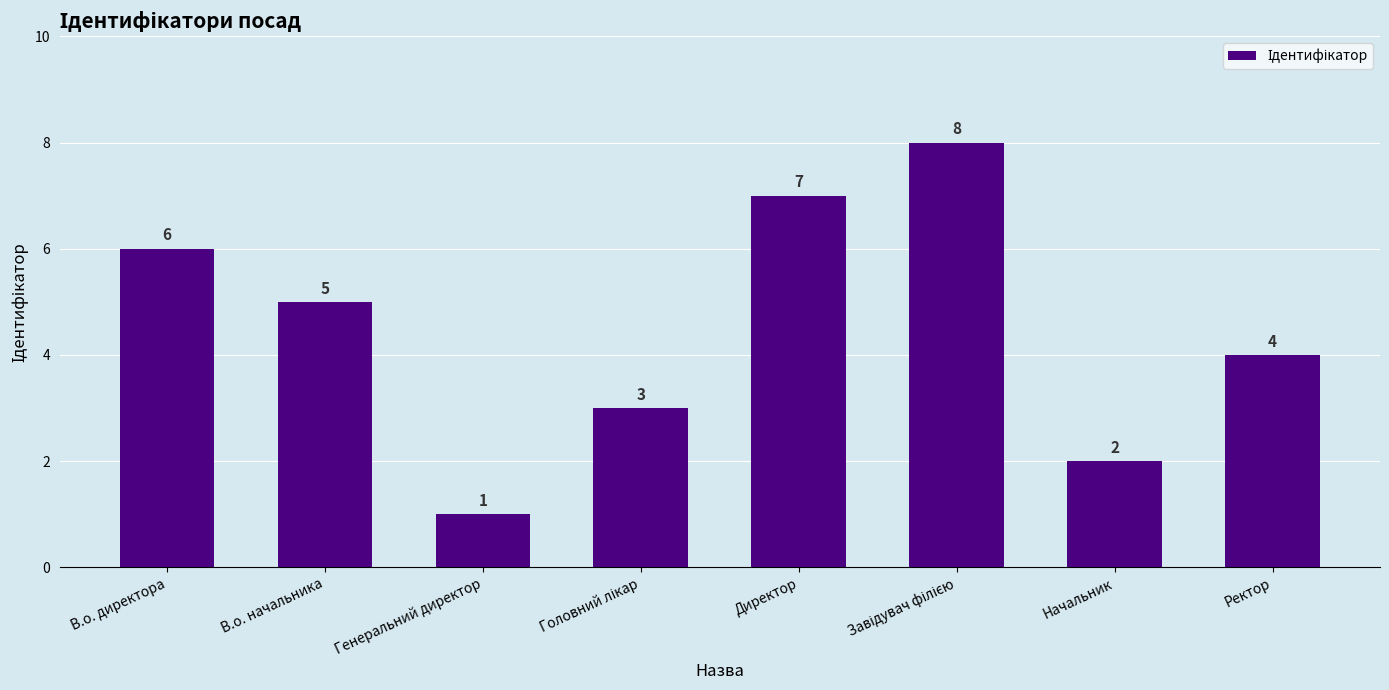

What is the label of the 5th bar from the left?

Директор